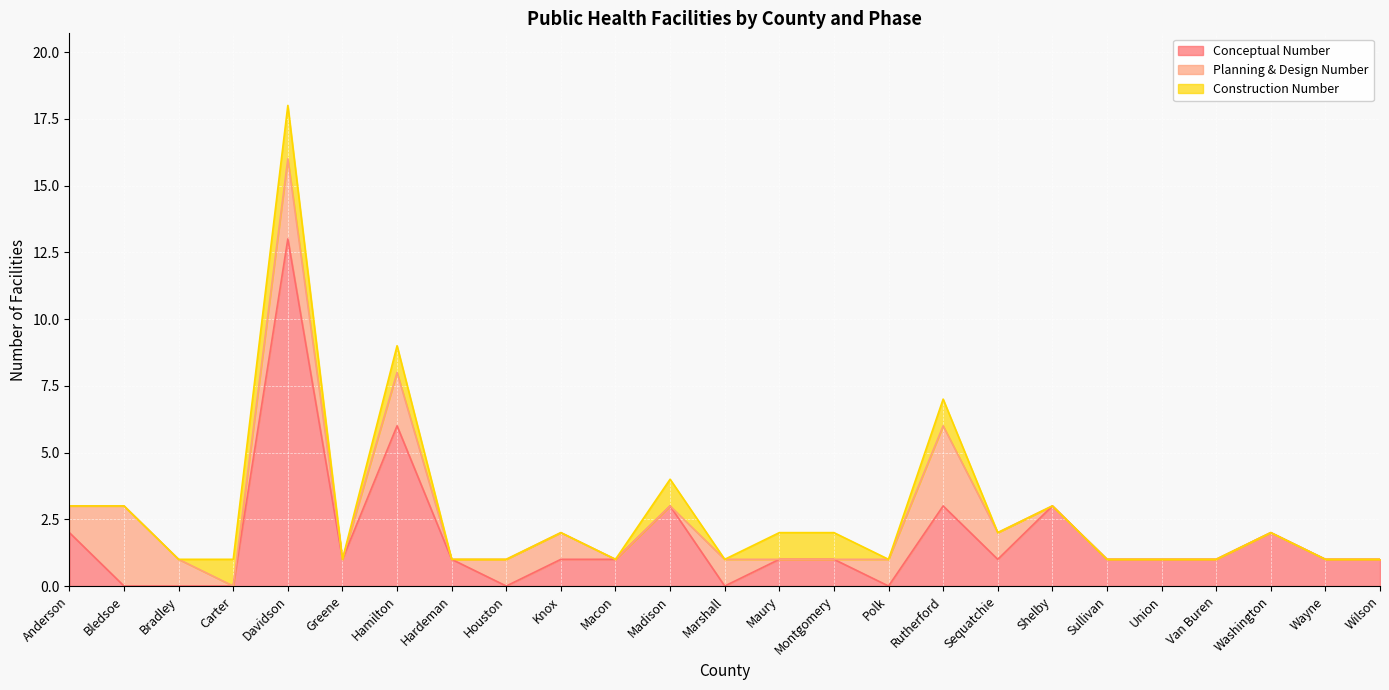

Reading left to right, extract all data points from this chart.

Conceptual Number: Anderson=2	Bledsoe=0	Bradley=0	Carter=0	Davidson=13	Greene=1	Hamilton=6	Hardeman=1	Houston=0	Knox=1	Macon=1	Madison=3	Marshall=0	Maury=1	Montgomery=1	Polk=0	Rutherford=3	Sequatchie=1	Shelby=3	Sullivan=1	Union=1	Van Buren=1	Washington=2	Wayne=1	Wilson=1
Planning & Design Number: Anderson=1	Bledsoe=3	Bradley=1	Carter=0	Davidson=3	Greene=0	Hamilton=2	Hardeman=0	Houston=1	Knox=1	Macon=0	Madison=0	Marshall=1	Maury=0	Montgomery=0	Polk=1	Rutherford=3	Sequatchie=1	Shelby=0	Sullivan=0	Union=0	Van Buren=0	Washington=0	Wayne=0	Wilson=0
Construction Number: Anderson=0	Bledsoe=0	Bradley=0	Carter=1	Davidson=2	Greene=0	Hamilton=1	Hardeman=0	Houston=0	Knox=0	Macon=0	Madison=1	Marshall=0	Maury=1	Montgomery=1	Polk=0	Rutherford=1	Sequatchie=0	Shelby=0	Sullivan=0	Union=0	Van Buren=0	Washington=0	Wayne=0	Wilson=0